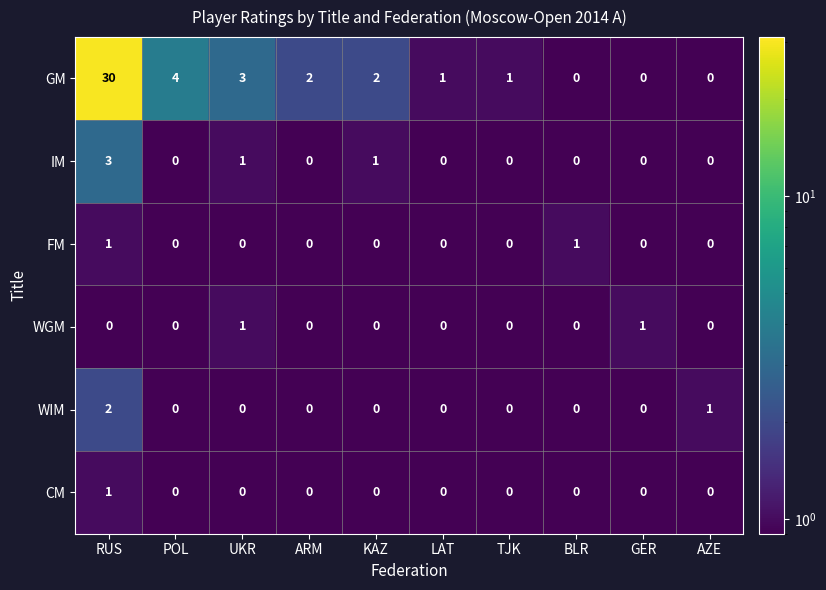

At which category is the sum across all series the highest?

RUS